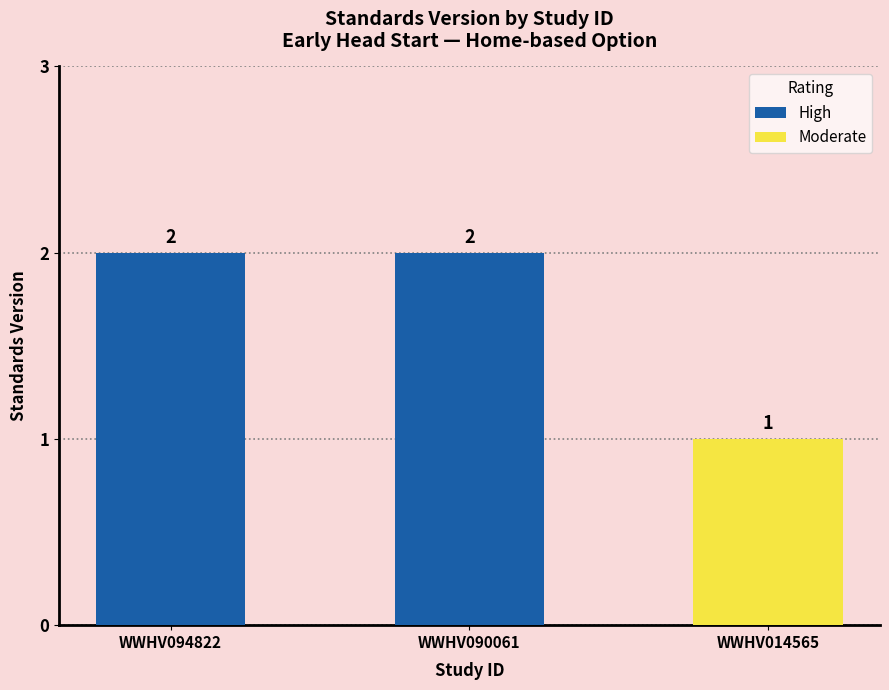

Are the bars grouped side by side (vs. stacked)?

No